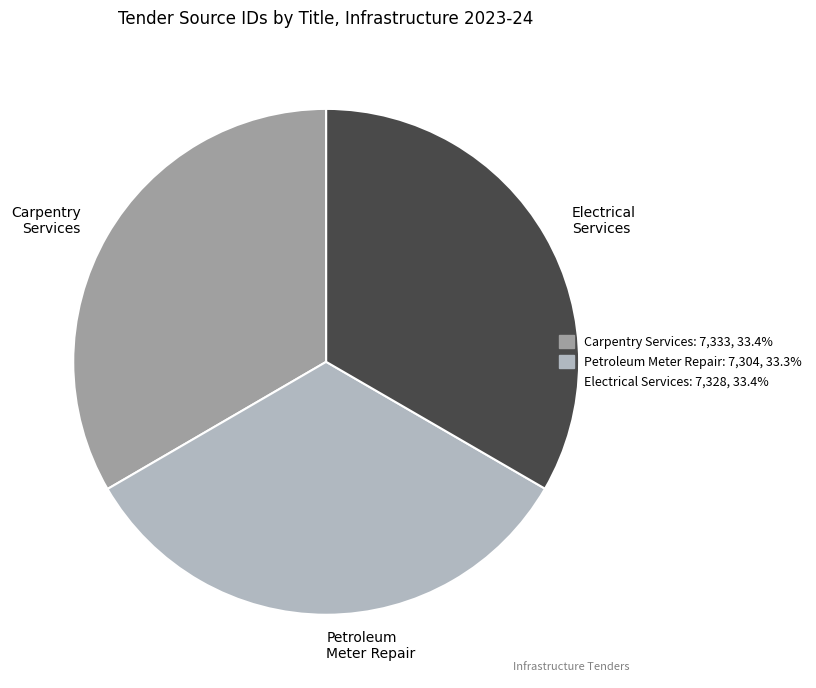

Does any single category account for the majority?

No